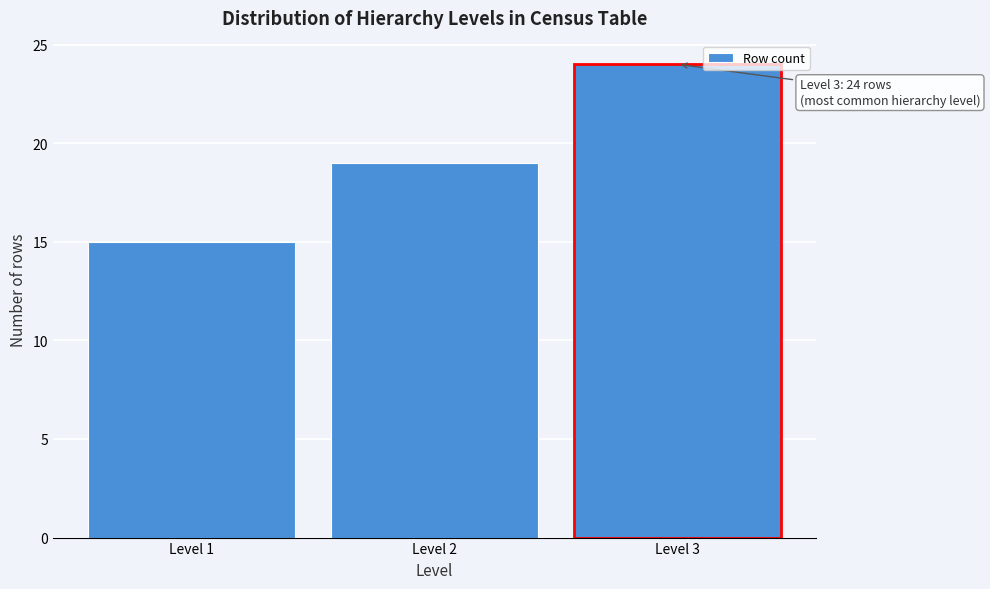

Over which range of the x-axis is the bar tallest?

2.5 to 3.5